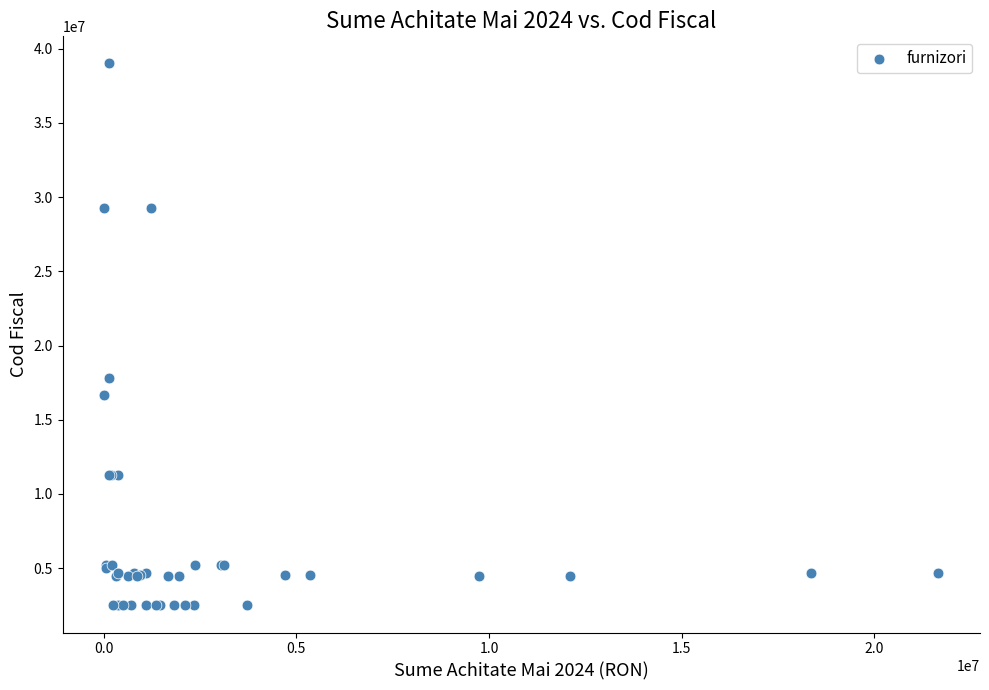

What Y value in the scatter plot is closest to 20749669?

17802939